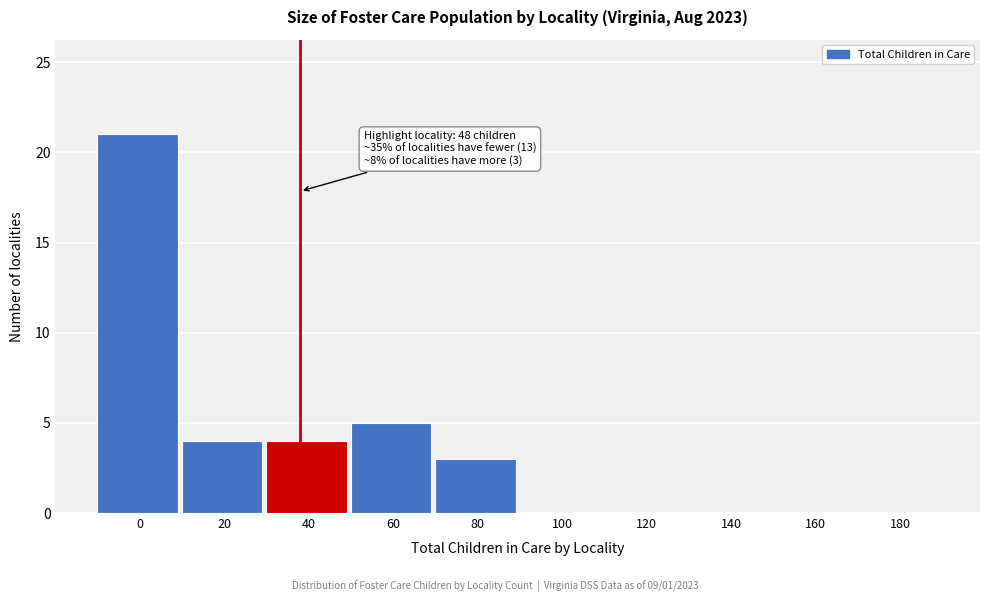

Reading left to right, transcribe all the data shown in this chart.

0=21	20=4	40=4	60=5	80=3	100=0	120=0	140=0	160=0	180=0